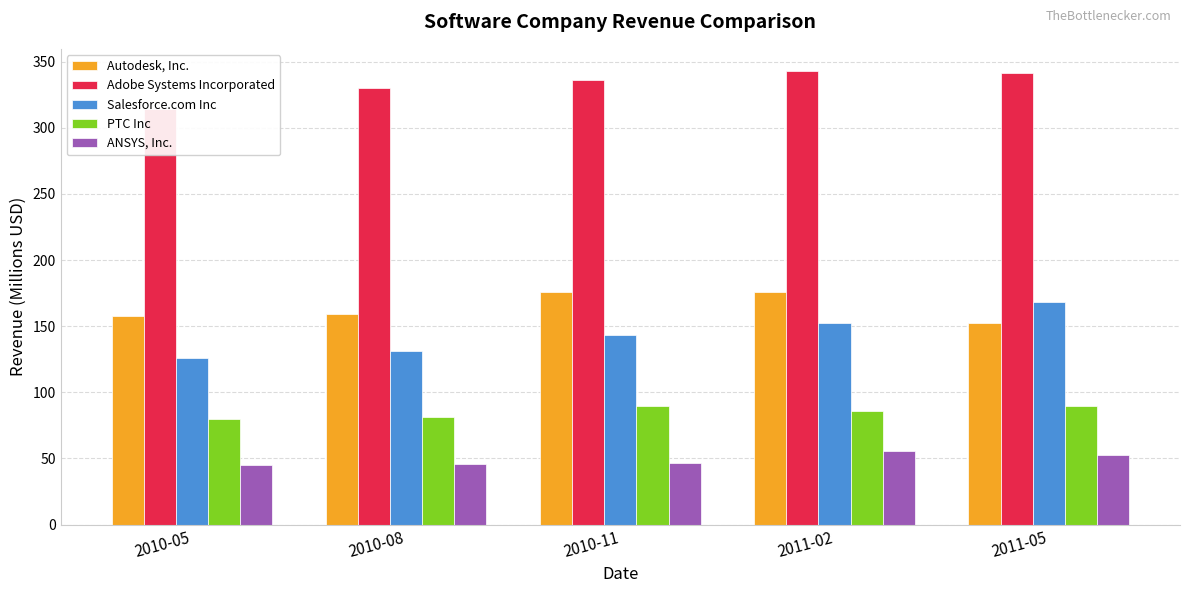

At which label is PTC Inc closest to 84?

2011-02